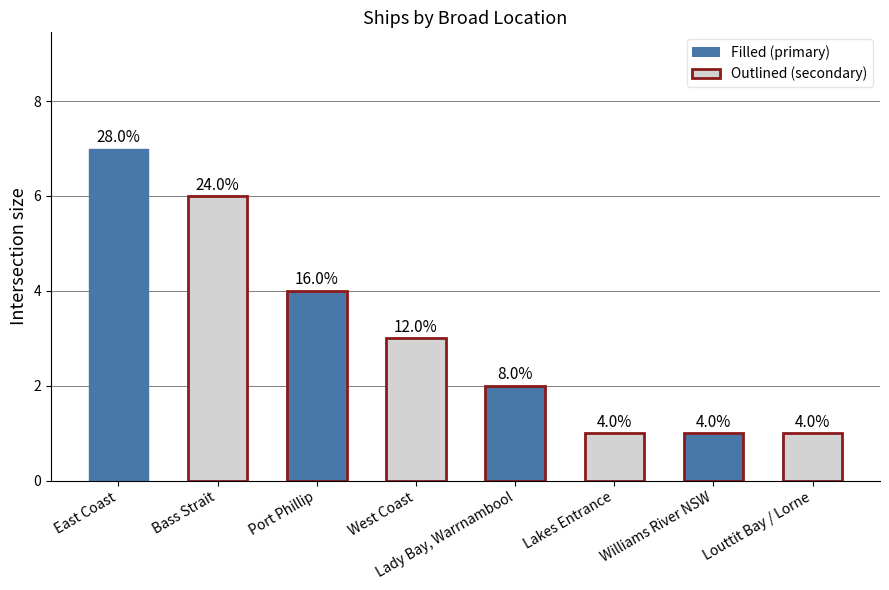

How many bars are there in total?

8